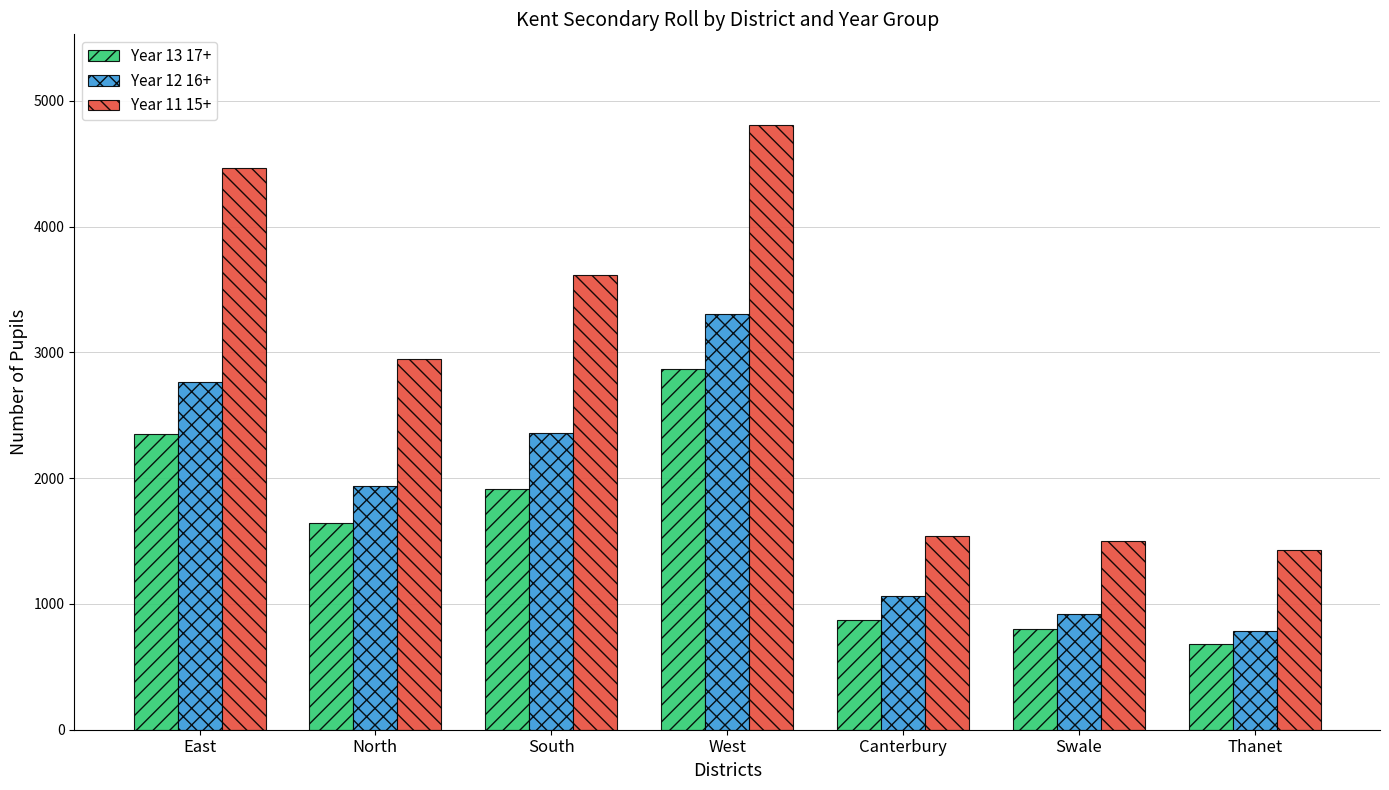

Is it true that Year 11 15+ equals 1956 at South?

False